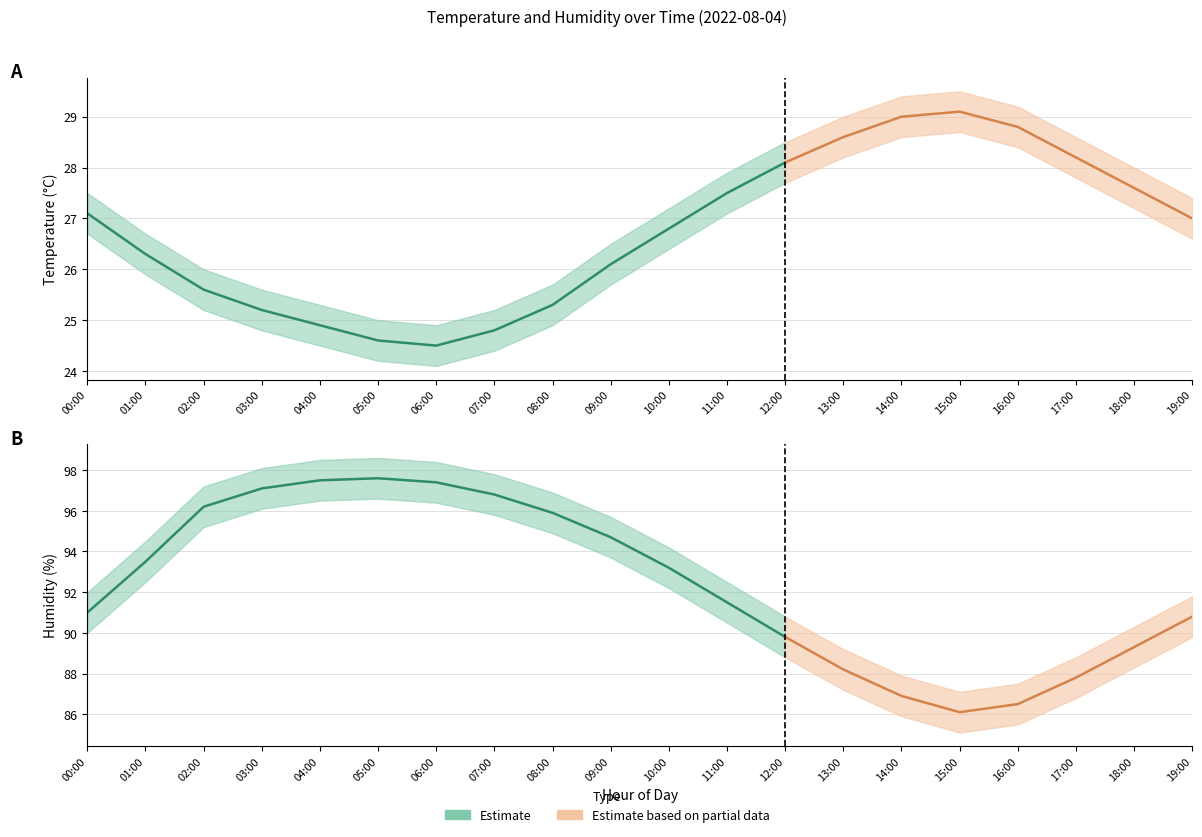

At how many categories does at least one series exceed 79?

20